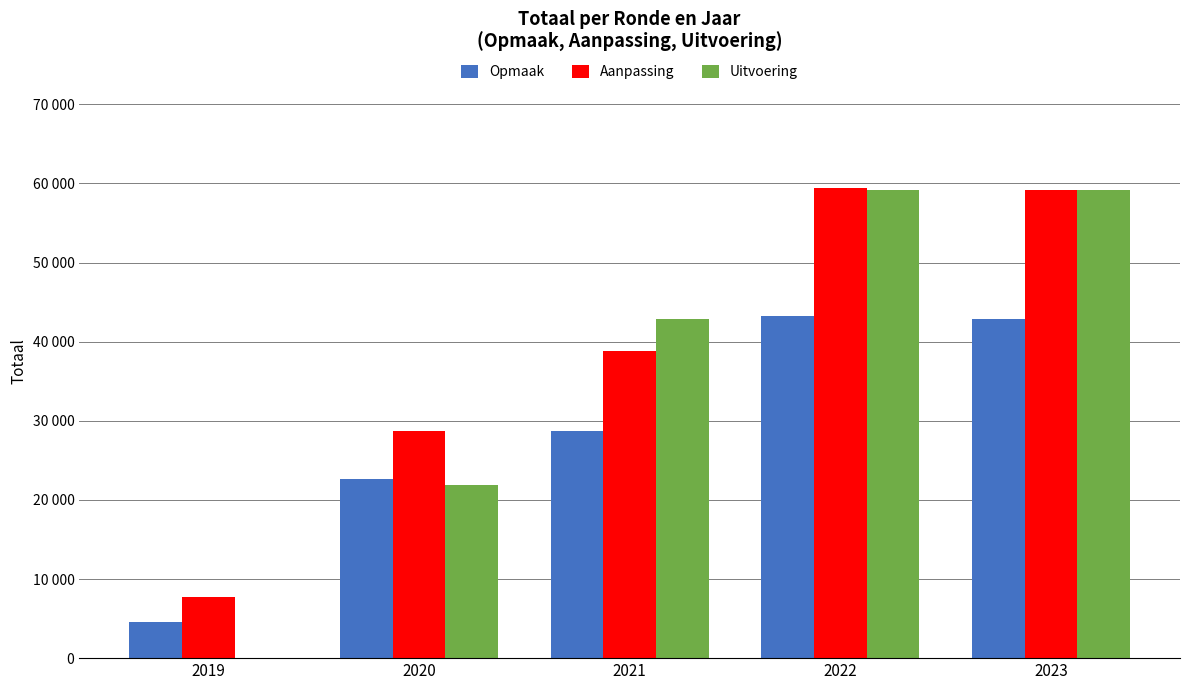

What are all the series names shown in the legend?

Opmaak, Aanpassing, Uitvoering